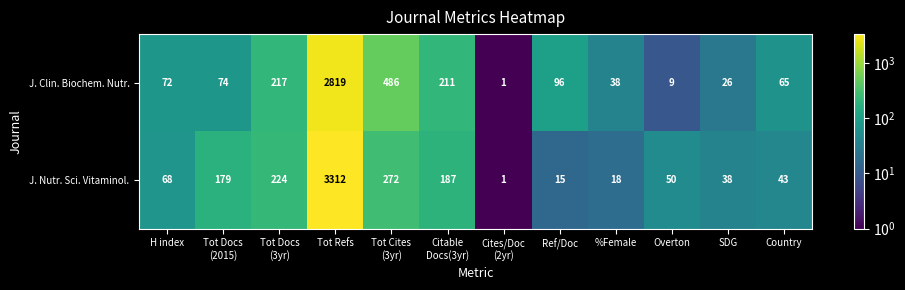

Which label corresponds to the largest value in the chart?

Tot Refs